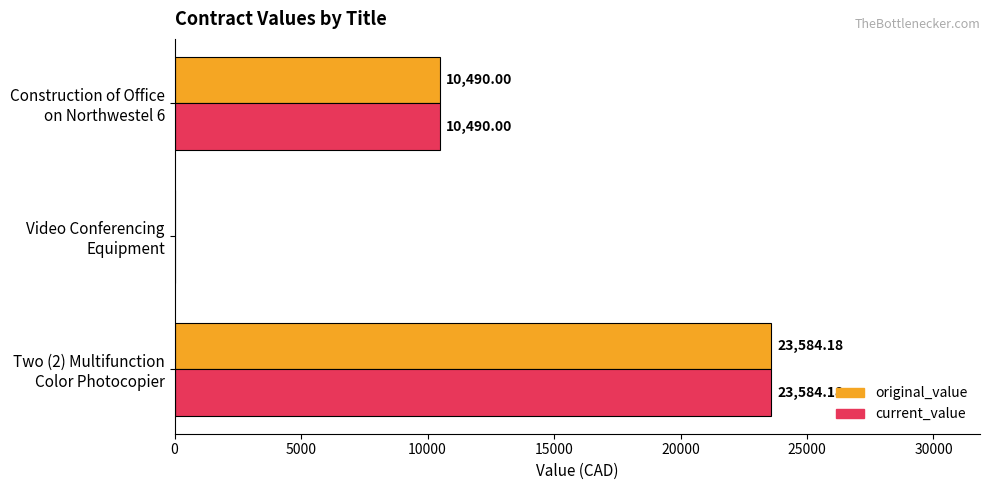

What is the sum of all original_value values?

34074.2